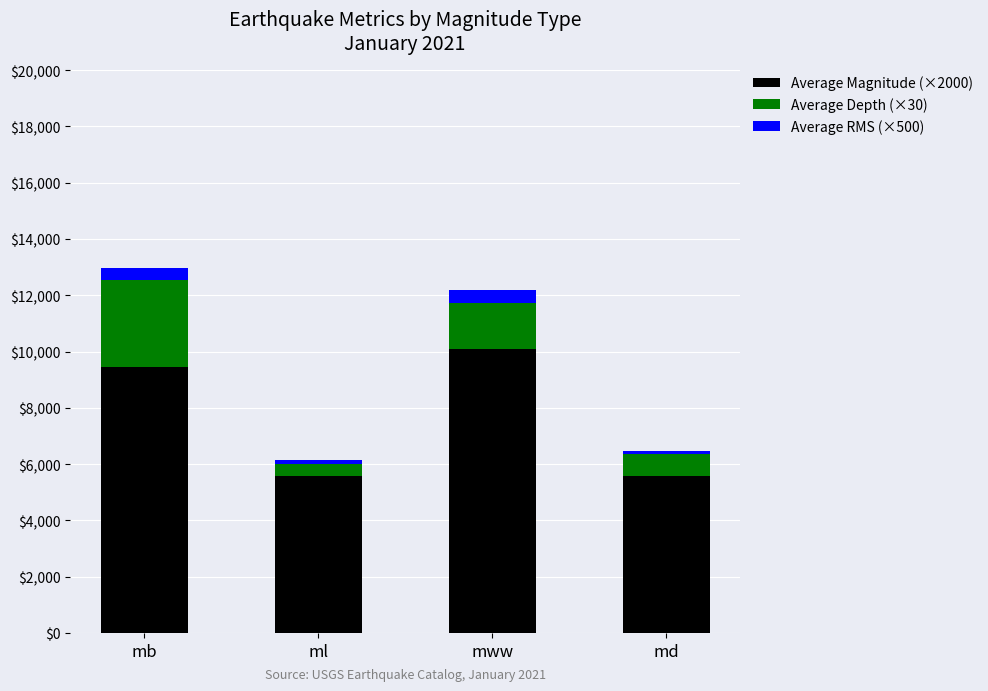

What is the lowest value of the Average Magnitude (×2000) series?

5575.6